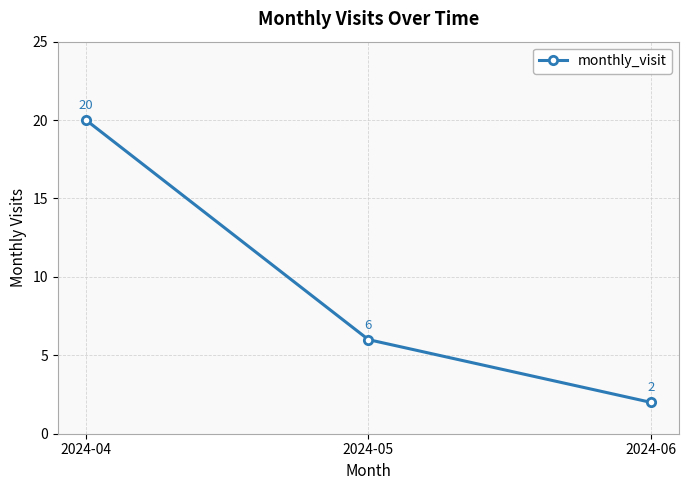

How many distinct data groups are displayed?

1